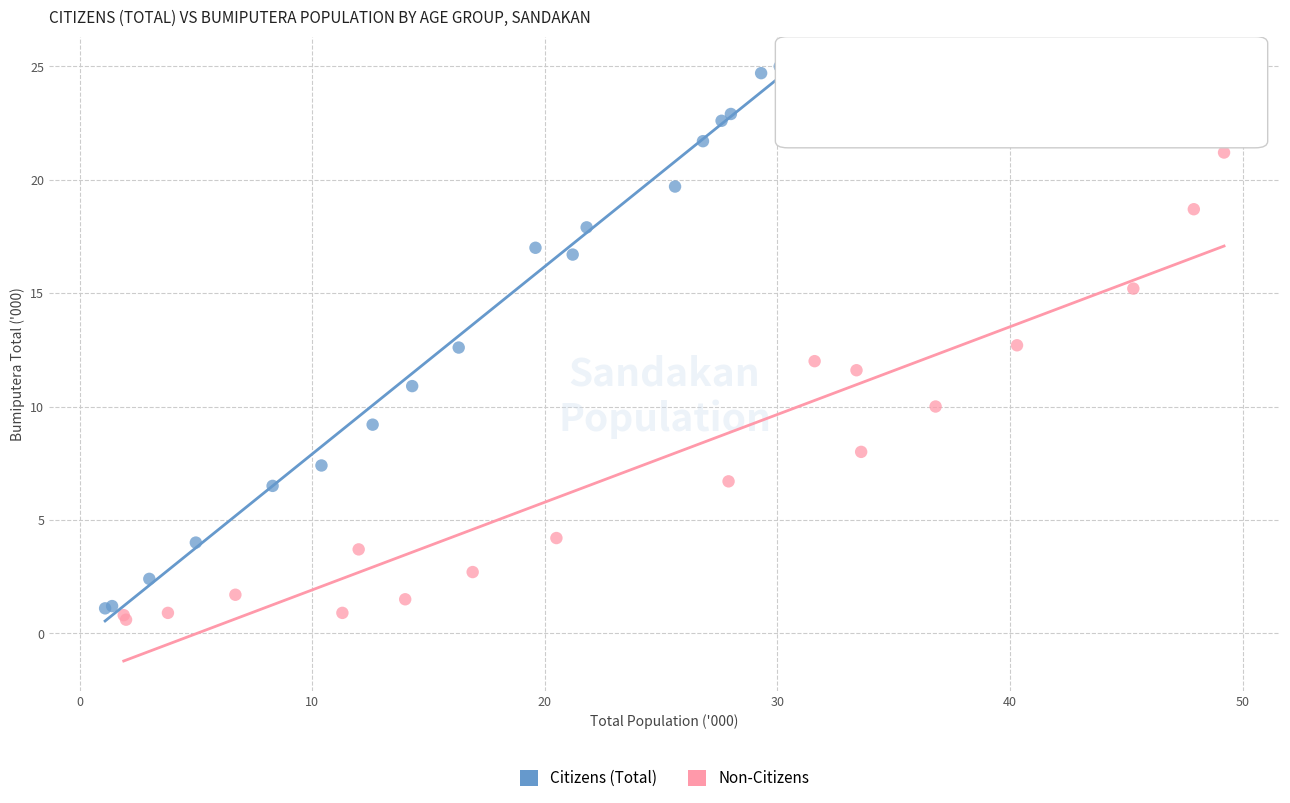

Which series contains the highest Y value?

Citizens (Total)